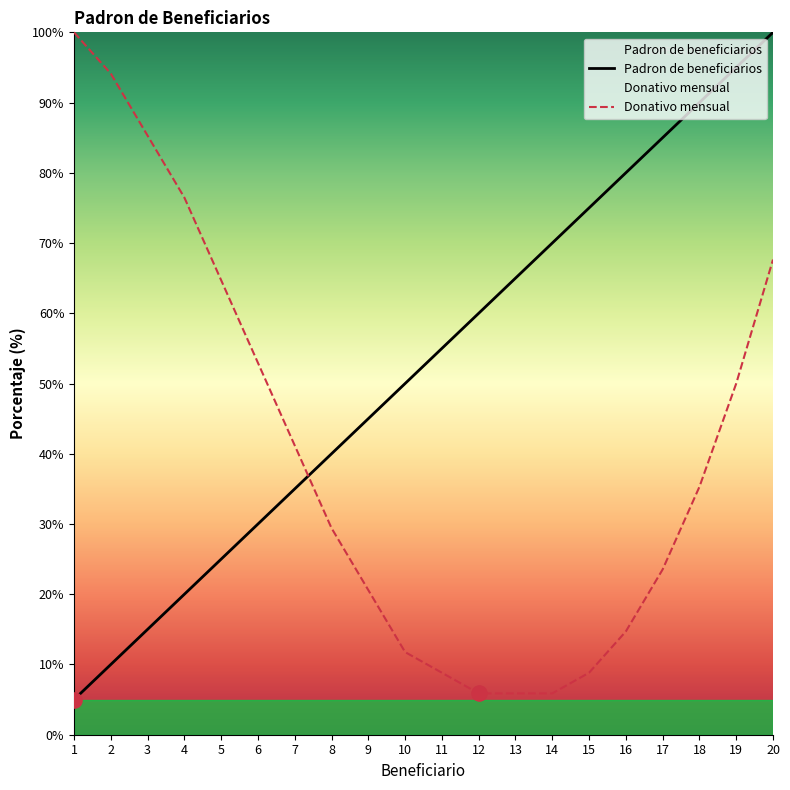

What is the total value across all series at 3?

100.3